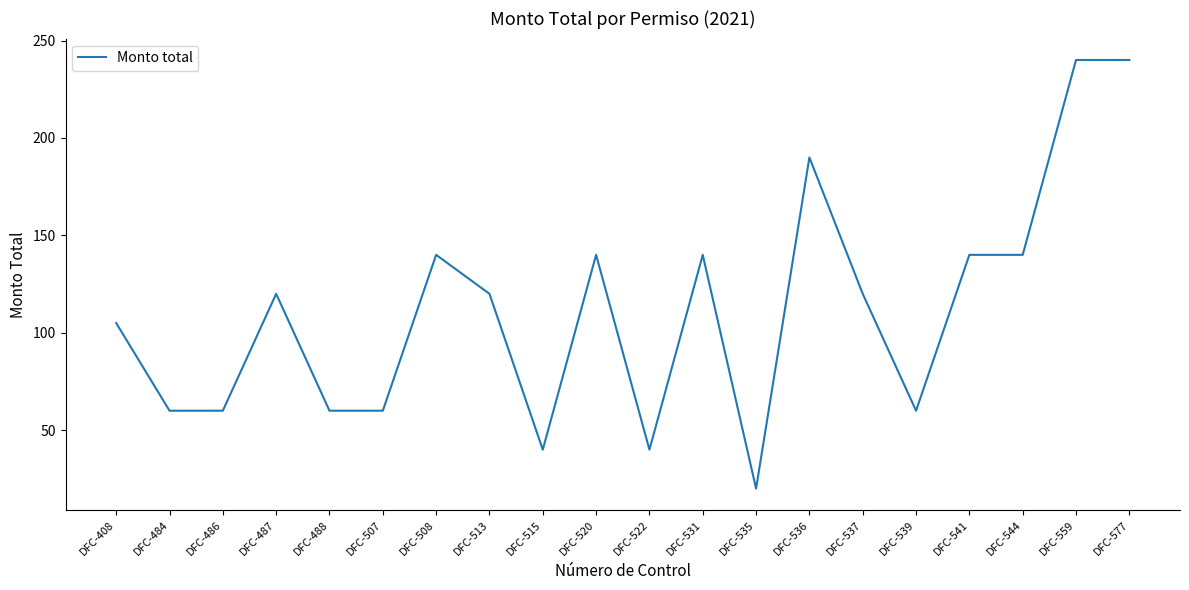

Which has a higher value, DFC-531 or DFC-507?

DFC-531